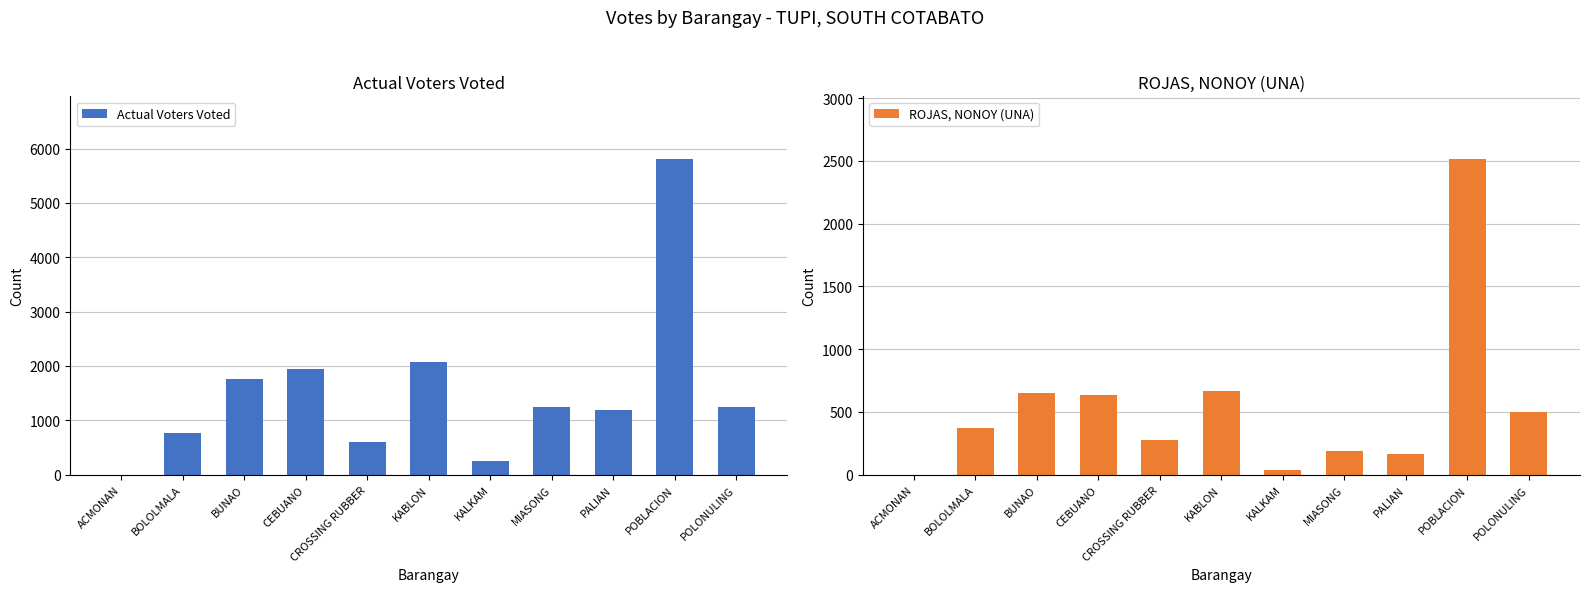

Reading left to right, what are all the values shown in this chart?

Actual Voters Voted: ACMONAN=0	BOLOLMALA=773	BUNAO=1760	CEBUANO=1936	CROSSING RUBBER=600	KABLON=2082	KALKAM=260	MIASONG=1240	PALIAN=1195	POBLACION=5802	POLONULING=1242
ROJAS, NONOY (UNA): ACMONAN=0	BOLOLMALA=369	BUNAO=649	CEBUANO=633	CROSSING RUBBER=275	KABLON=669	KALKAM=34	MIASONG=191	PALIAN=164	POBLACION=2512	POLONULING=497